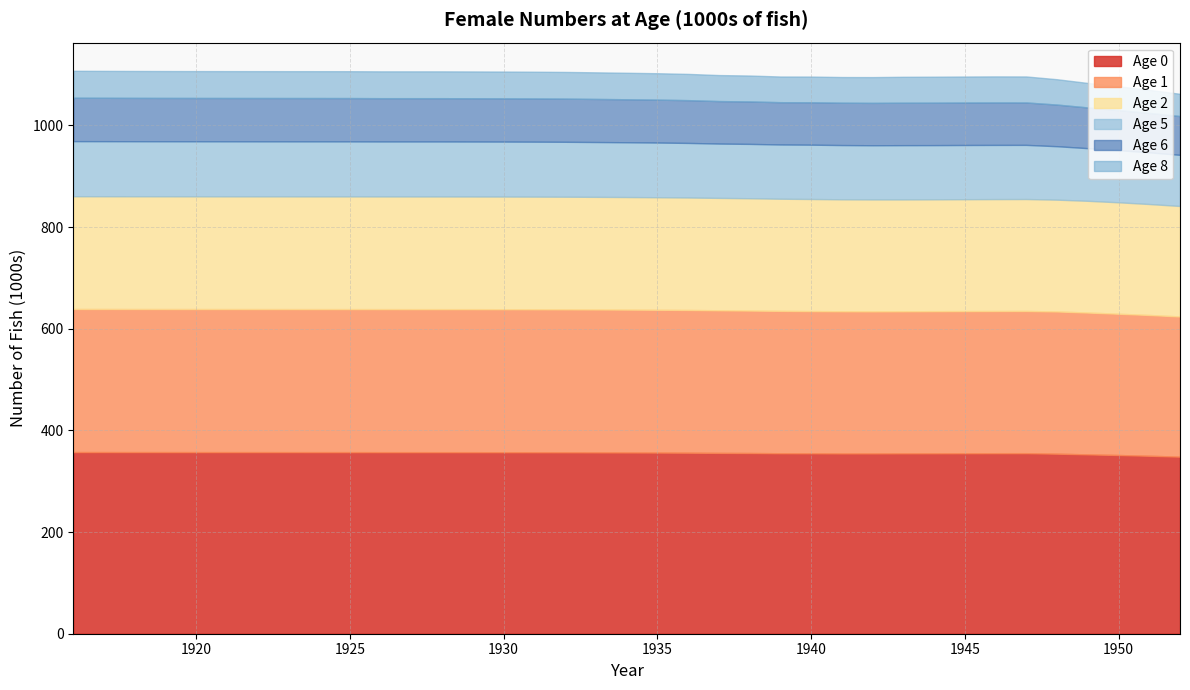

Reading left to right, what are all the values shown in this chart?

Age 0: 1916=357.4	1917=357.4	1918=357.3	1919=357.3	1920=357.3	1921=357.3	1922=357.3	1923=357.2	1924=357.2	1925=357.2	1926=357.2	1927=357.2	1928=357.2	1929=357.1	1930=357.1	1931=357.0	1932=356.9	1933=356.8	1934=356.6	1935=356.4	1936=356.2	1937=355.8	1938=355.5	1939=355.1	1940=355.0	1941=354.8	1942=354.8	1943=354.9	1944=355.0	1945=355.1	1946=355.2	1947=355.2	1948=354.2	1949=352.8	1950=351.6	1951=350.1	1952=348.4
Age 1: 1916=281.5	1917=281.5	1918=281.5	1919=281.5	1920=281.5	1921=281.5	1922=281.4	1923=281.4	1924=281.4	1925=281.4	1926=281.4	1927=281.4	1928=281.4	1929=281.4	1930=281.3	1931=281.3	1932=281.3	1933=281.2	1934=281.1	1935=280.9	1936=280.8	1937=280.6	1938=280.2	1939=280.1	1940=279.7	1941=279.7	1942=279.5	1943=279.5	1944=279.6	1945=279.6	1946=279.7	1947=279.8	1948=279.8	1949=279.0	1950=278.0	1951=277.0	1952=275.8
Age 2: 1916=221.8	1917=221.8	1918=221.8	1919=221.7	1920=221.7	1921=221.7	1922=221.7	1923=221.7	1924=221.7	1925=221.7	1926=221.7	1927=221.7	1928=221.6	1929=221.6	1930=221.6	1931=221.6	1932=221.6	1933=221.5	1934=221.5	1935=221.4	1936=221.2	1937=221.1	1938=221.0	1939=220.6	1940=220.6	1941=220.2	1942=220.2	1943=220.0	1944=220.1	1945=220.1	1946=220.2	1947=220.2	1948=220.0	1949=219.8	1950=219.3	1951=218.3	1952=217.4
Age 5: 1916=108.4	1917=108.4	1918=108.3	1919=108.3	1920=108.3	1921=108.3	1922=108.3	1923=108.3	1924=108.3	1925=108.3	1926=108.2	1927=108.2	1928=108.2	1929=108.2	1930=108.2	1931=108.1	1932=108.0	1933=107.9	1934=107.7	1935=107.6	1936=107.4	1937=106.9	1938=106.9	1939=106.7	1940=106.9	1941=106.7	1942=106.6	1943=106.7	1944=106.6	1945=106.6	1946=106.6	1947=106.5	1948=105.1	1949=103.6	1950=102.6	1951=101.7	1952=100.6
Age 6: 1916=85.4	1917=85.4	1918=85.3	1919=85.3	1920=85.3	1921=85.3	1922=85.3	1923=85.3	1924=85.3	1925=85.2	1926=85.2	1927=85.2	1928=85.2	1929=85.2	1930=85.1	1931=85.0	1932=85.0	1933=84.8	1934=84.6	1935=84.4	1936=84.2	1937=83.6	1938=83.5	1939=83.2	1940=83.5	1941=83.4	1942=83.4	1943=83.5	1944=83.5	1945=83.5	1946=83.6	1947=83.4	1948=81.9	1949=80.1	1950=78.9	1951=77.6	1952=76.3
Age 8: 1916=53.0	1917=53.0	1918=52.9	1919=52.9	1920=52.9	1921=52.9	1922=52.8	1923=52.8	1924=52.8	1925=52.8	1926=52.8	1927=52.8	1928=52.8	1929=52.7	1930=52.7	1931=52.6	1932=52.5	1933=52.3	1934=52.1	1935=51.9	1936=51.7	1937=51.2	1938=51.0	1939=50.5	1940=50.6	1941=50.5	1942=50.7	1943=51.0	1944=51.1	1945=51.2	1946=51.2	1947=51.2	1948=49.9	1949=48.2	1950=46.8	1951=45.3	1952=43.8